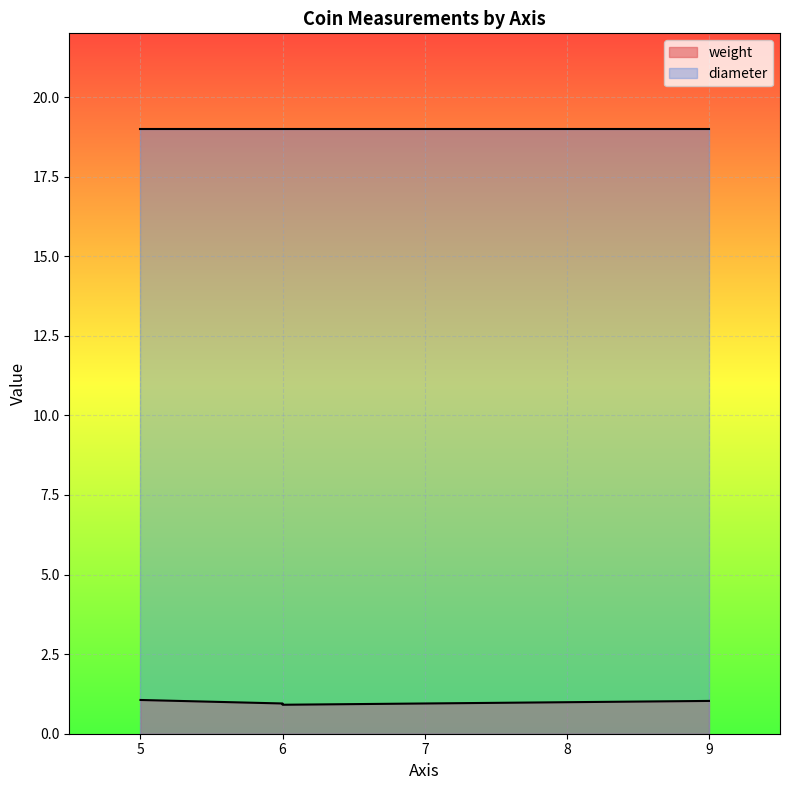

At which label is the value closest to 0?

6